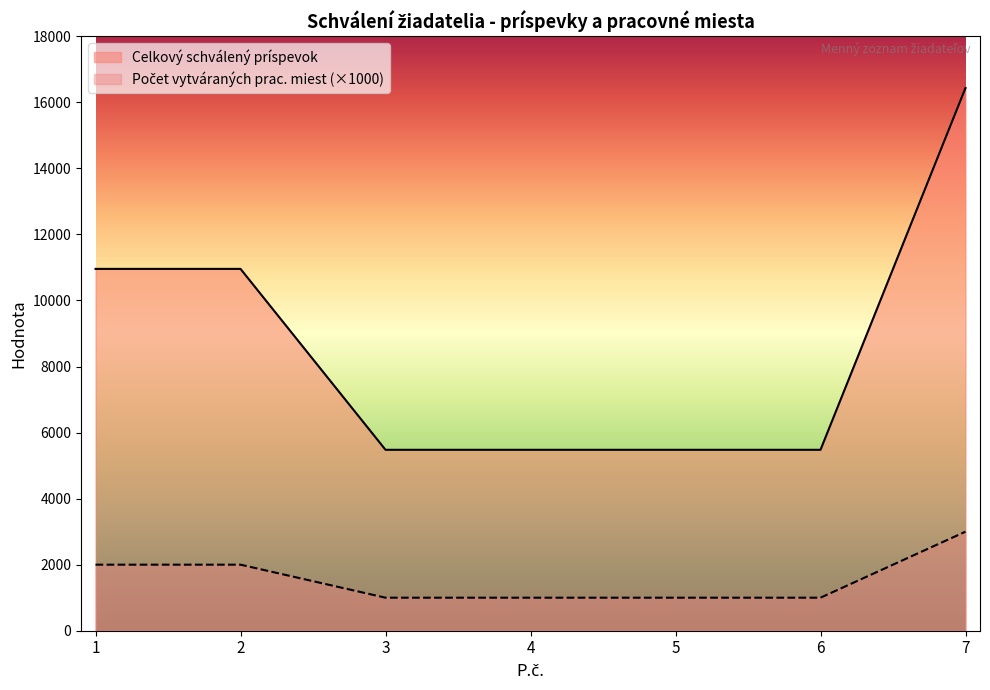

Which series has the largest total across all categories?

Celkový schválený príspevok